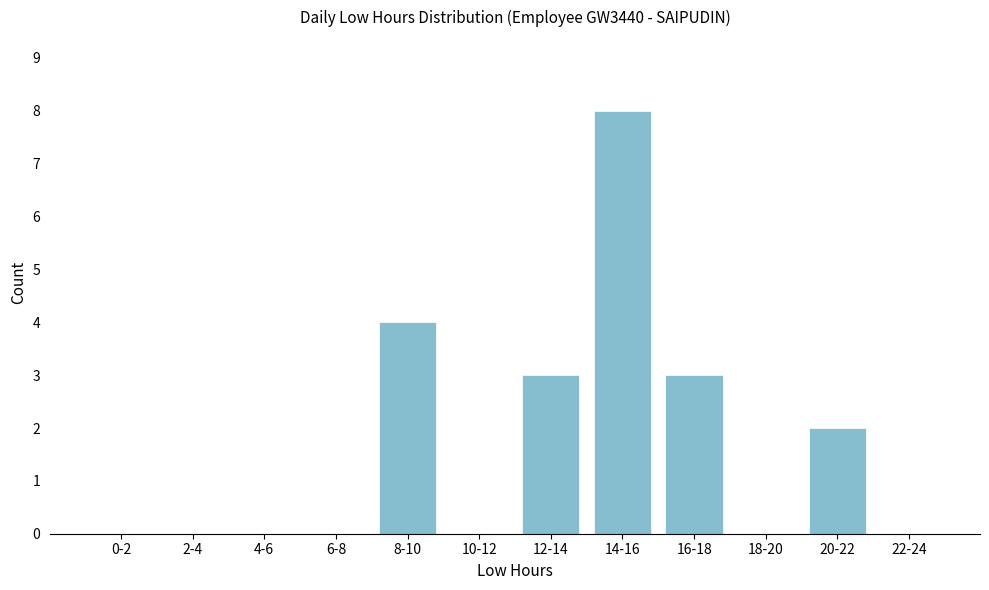

Reading left to right, transcribe all the data shown in this chart.

0-2=0	2-4=0	4-6=0	6-8=0	8-10=4	10-12=0	12-14=3	14-16=8	16-18=3	18-20=0	20-22=2	22-24=0